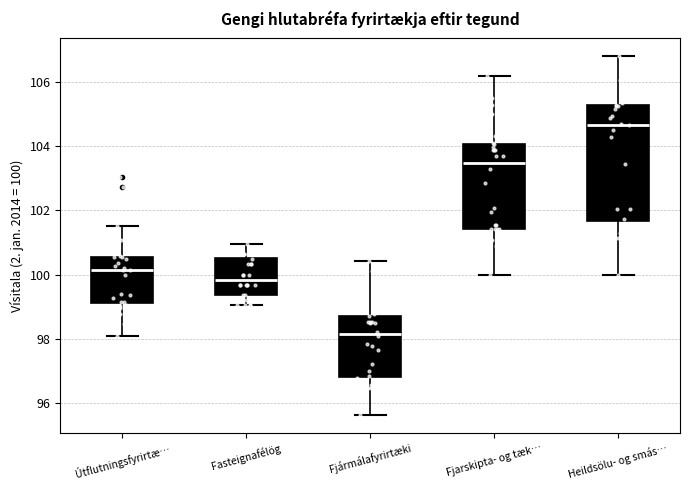

Reading left to right, read every box against the y-axis: the position of its median line, the range the box covers, and the ends of its whiskers. The values are not printed on the chart, so give them approximately, as read against the axis.

Útflutningsfyrirtæ…: median 100.2, box 99.2 to 100.6, whiskers 98.0 to 101.6
Fasteignafélög: median 99.8, box 99.4 to 100.6, whiskers 99.0 to 101.0
Fjármálafyrirtæki: median 98.2, box 96.8 to 98.8, whiskers 95.6 to 100.4
Fjarskipta- og tæk…: median 103.4, box 101.4 to 104.0, whiskers 100.0 to 106.2
Heildsölu- og smás…: median 104.6, box 101.6 to 105.2, whiskers 100.0 to 106.8